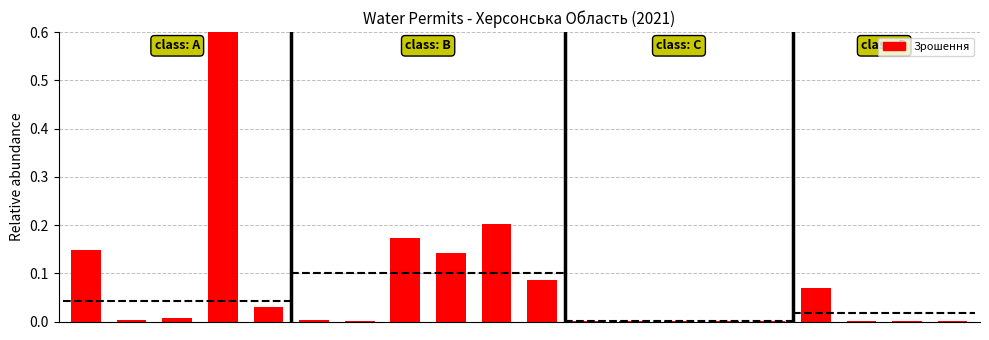

What is the difference between the values at 16 and 2?

0.1